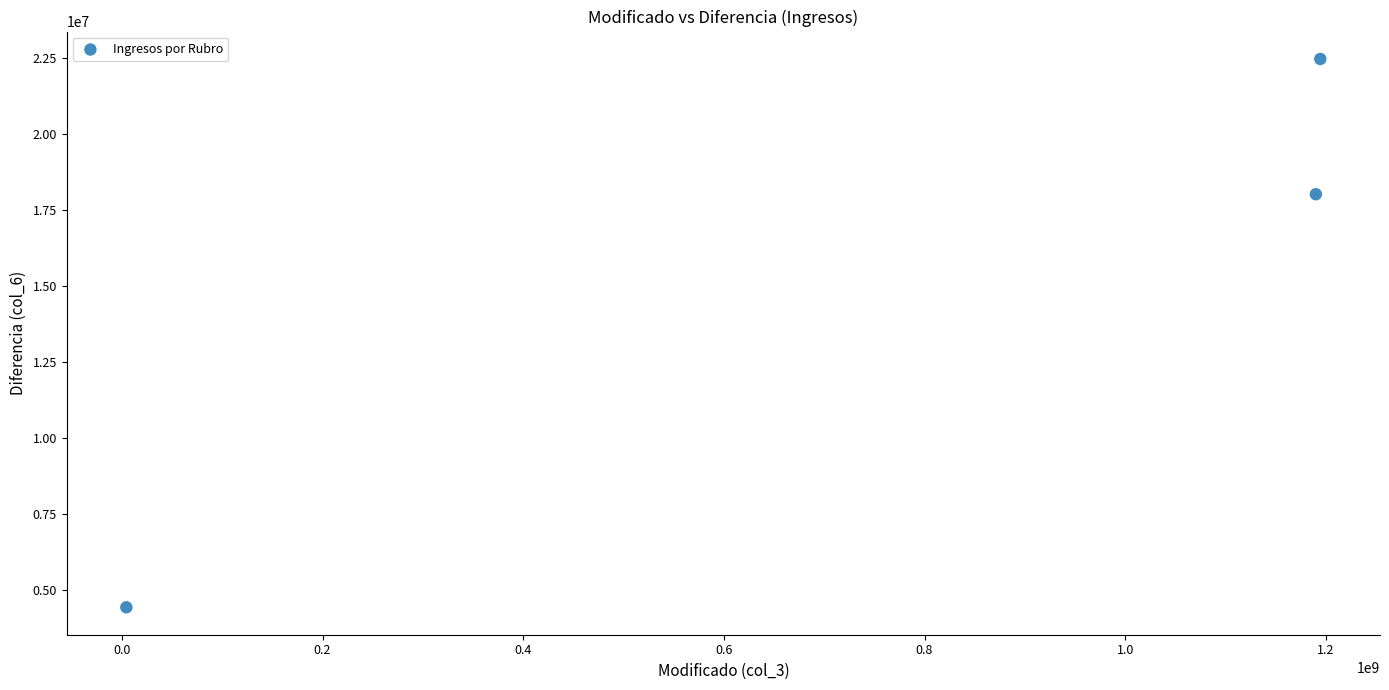

What is the range of Y values (max minus min)?

18013786